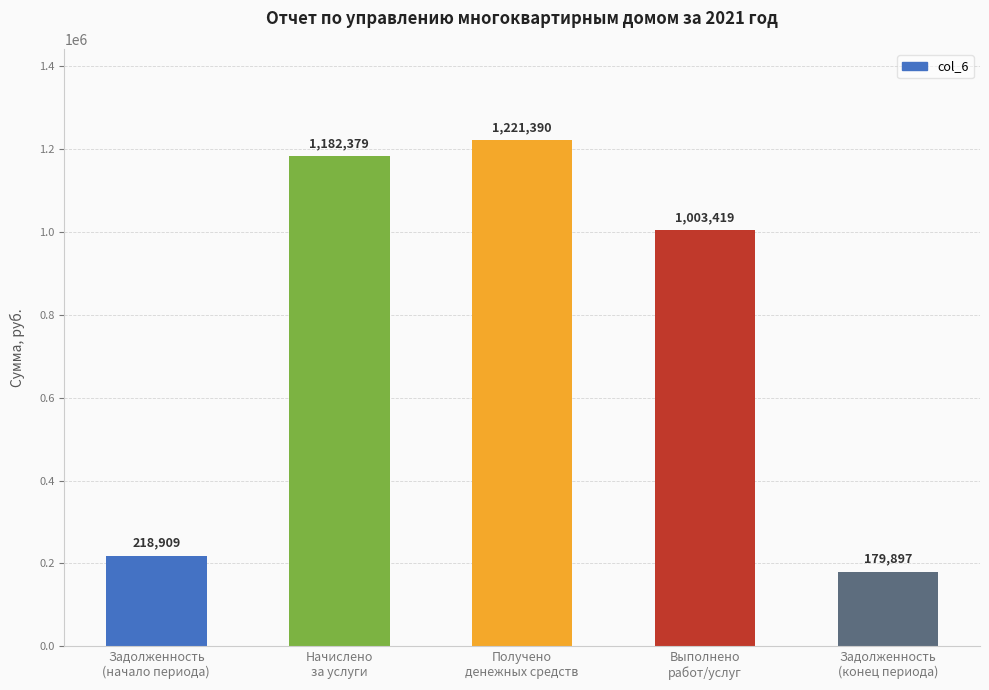

How many series are shown in this chart?

1